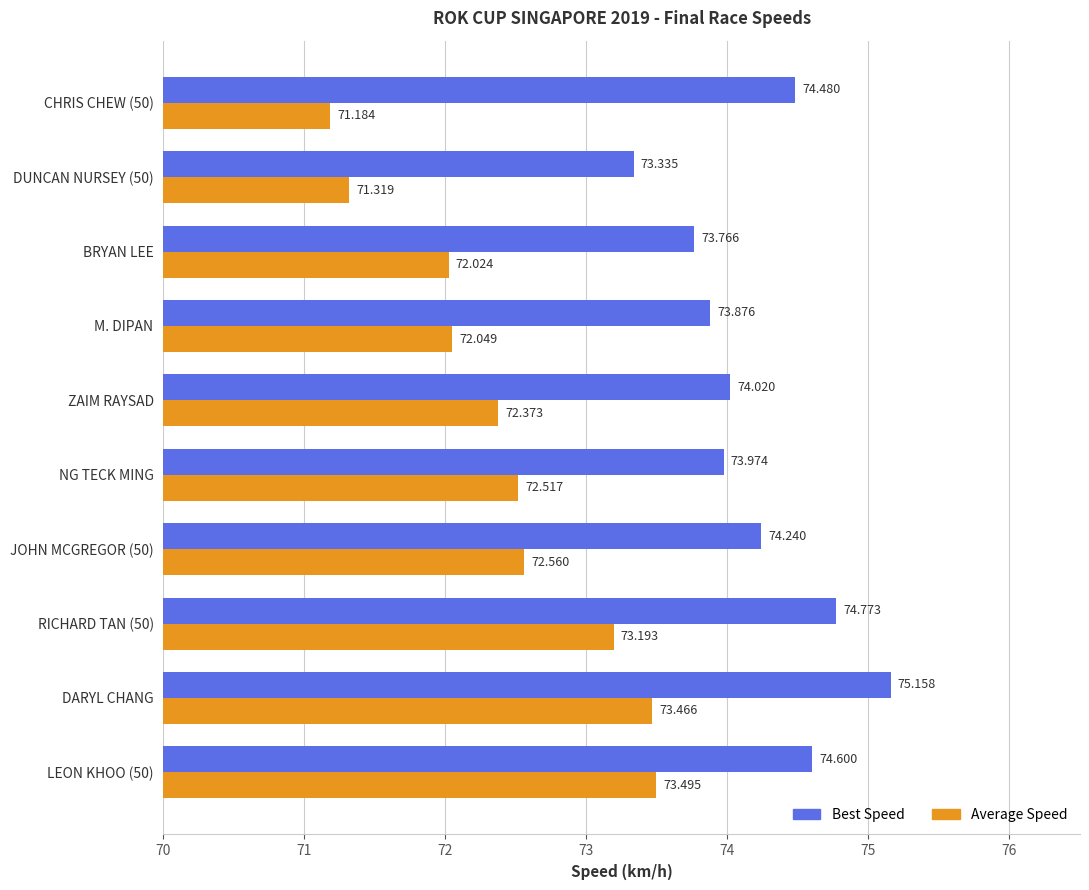

Between JOHN MCGREGOR (50) and CHRIS CHEW (50), which series saw the biggest shift?

Average Speed